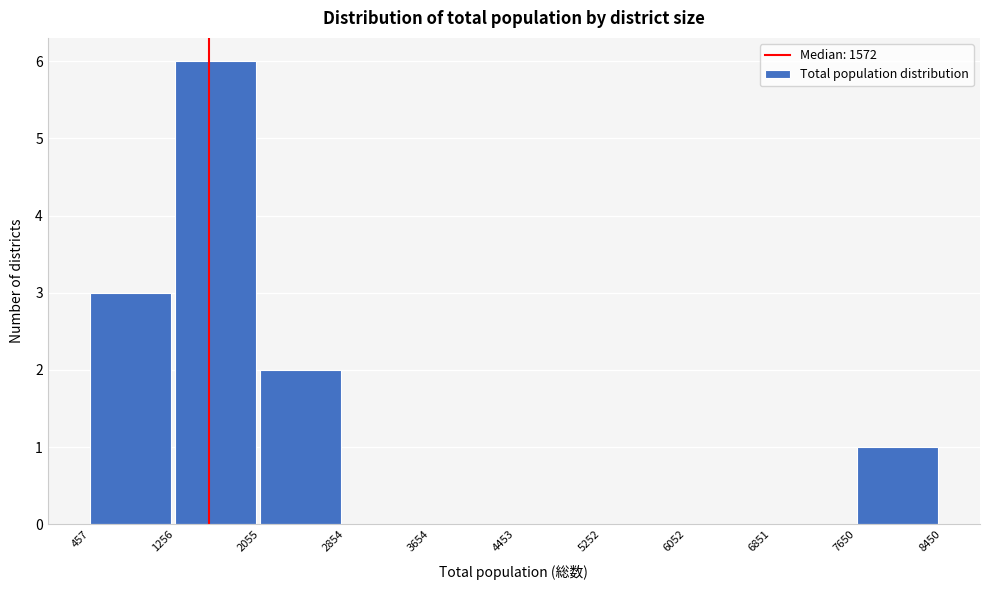

Reading left to right, transcribe this chart: for each bar, give the range it covers on the x-axis and its height. The values are not printed on the chart, so give them approximately, as read against the axis.

457 to 1256: 3
1256 to 2055: 6
2055 to 2854: 2
2854 to 3654: 0
3654 to 4453: 0
4453 to 5252: 0
5252 to 6052: 0
6052 to 6851: 0
6851 to 7650: 0
7650 to 8450: 1